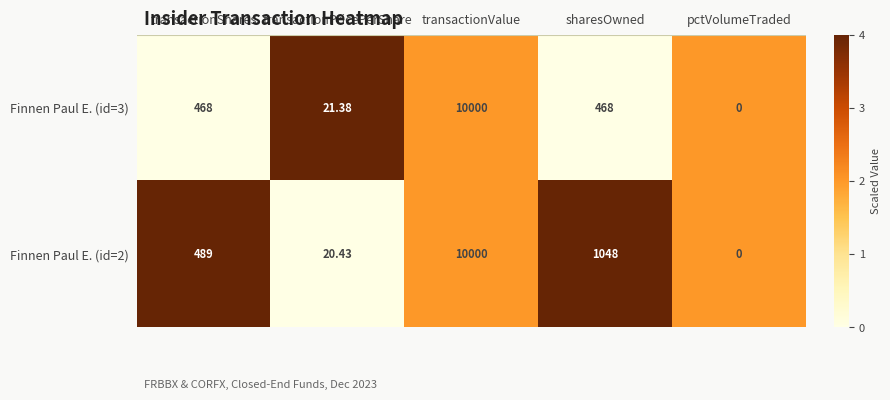

Rank the categories by Finnen Paul E. (id=2) value from highest to lowest.

transactionValue, sharesOwned, transactionShares, transactionPricePerShare, pctVolumeTraded